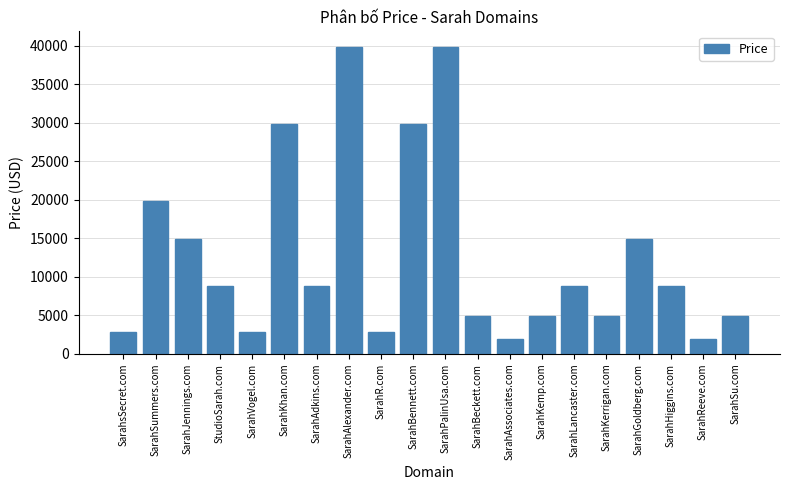

Reading left to right, what are all the values shown in this chart?

SarahsSecret.com=2888	SarahSummers.com=19888	SarahJennings.com=14888	StudioSarah.com=8888	SarahVogel.com=2888	SarahKhan.com=29888	SarahAdkins.com=8888	SarahAlexander.com=39888	SarahR.com=2888	SarahBennett.com=29888	SarahPalinUsa.com=39888	SarahBeckett.com=4888	SarahAssociates.com=1888	SarahKemp.com=4888	SarahLancaster.com=8888	SarahKerrigan.com=4888	SarahGoldberg.com=14888	SarahHiggins.com=8888	SarahReeve.com=1888	SarahSu.com=4888